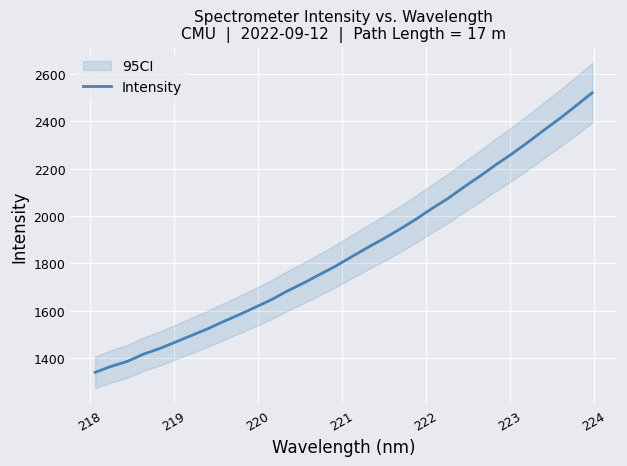

What is the lowest value of the Intensity series?

1339.3